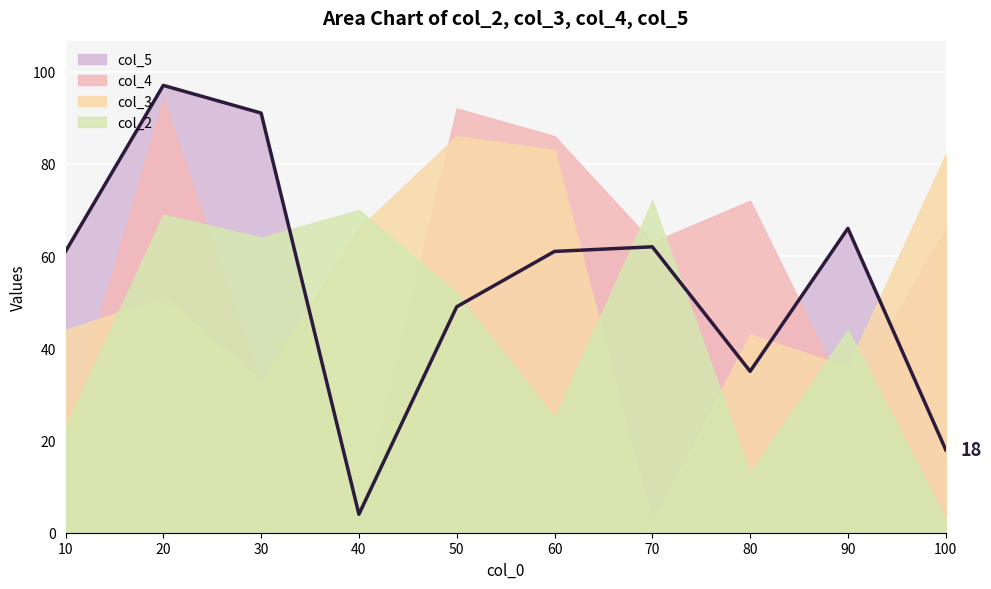

Rank the series by their maximum value, from highest to lowest.

col_5, col_4, col_3, col_2